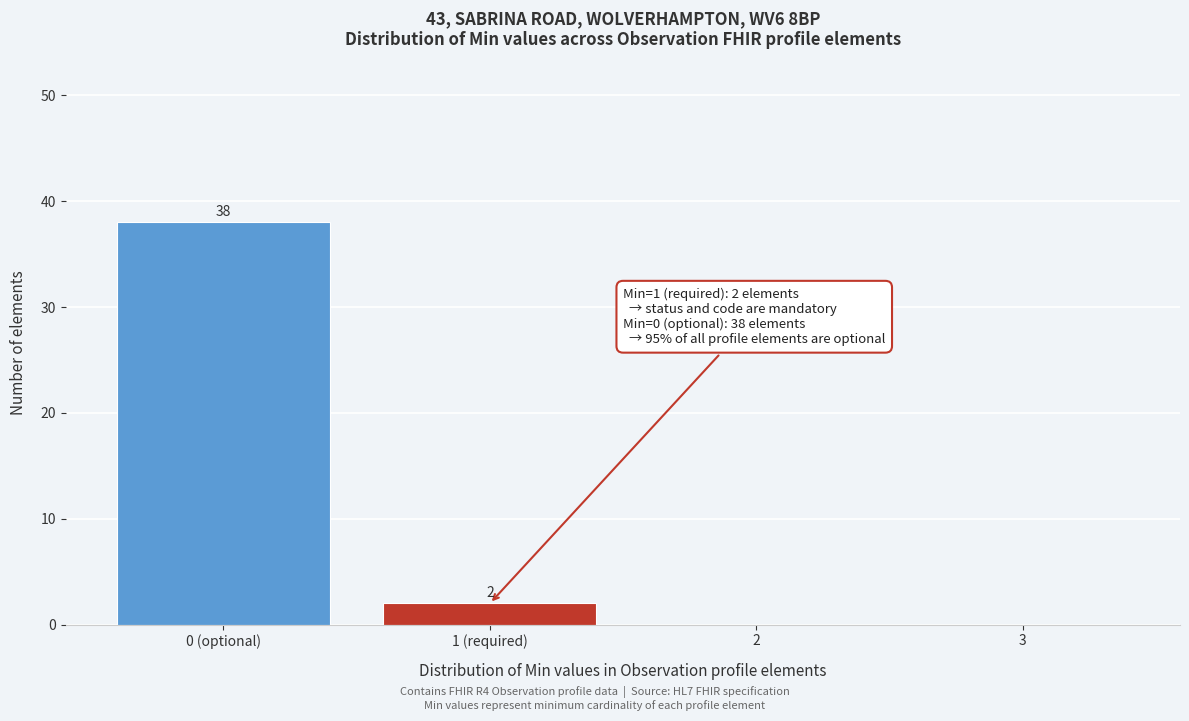

Reading right to left, list all the values displayed in this chart.

3=0	2=0	1 (required)=2	0 (optional)=38